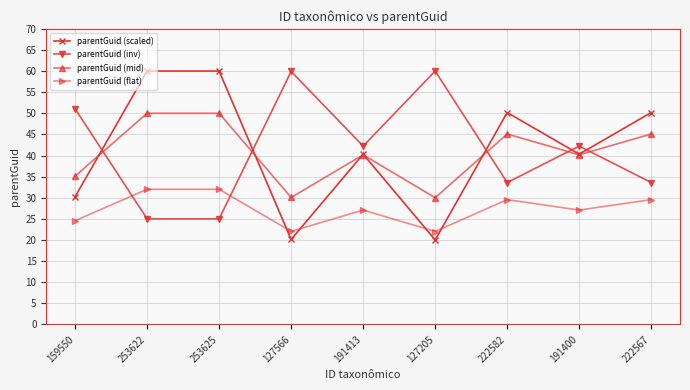

The value of parentGuid (inv) at 159550 is 19.5. True or false?

False